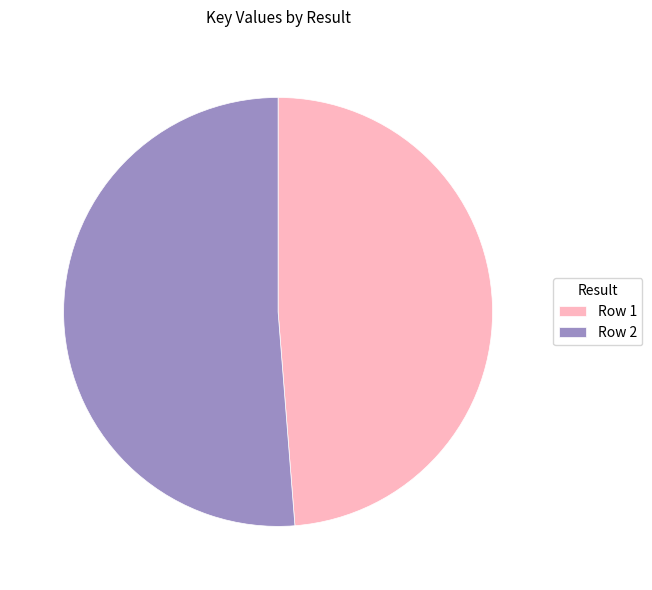

The Row 2 slice represents 57% of the pie. True or false?

False